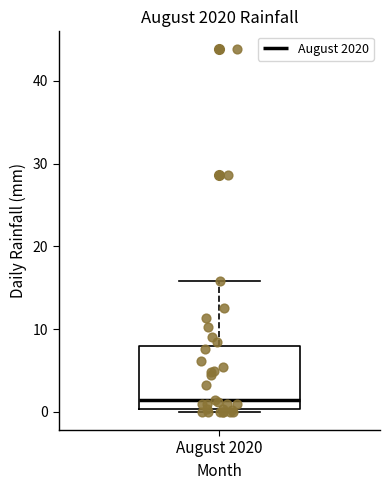

Where is the lower edge of the box for August 2020 on the y-axis? The values are not printed on the chart, so give them approximately, as read against the axis.

0